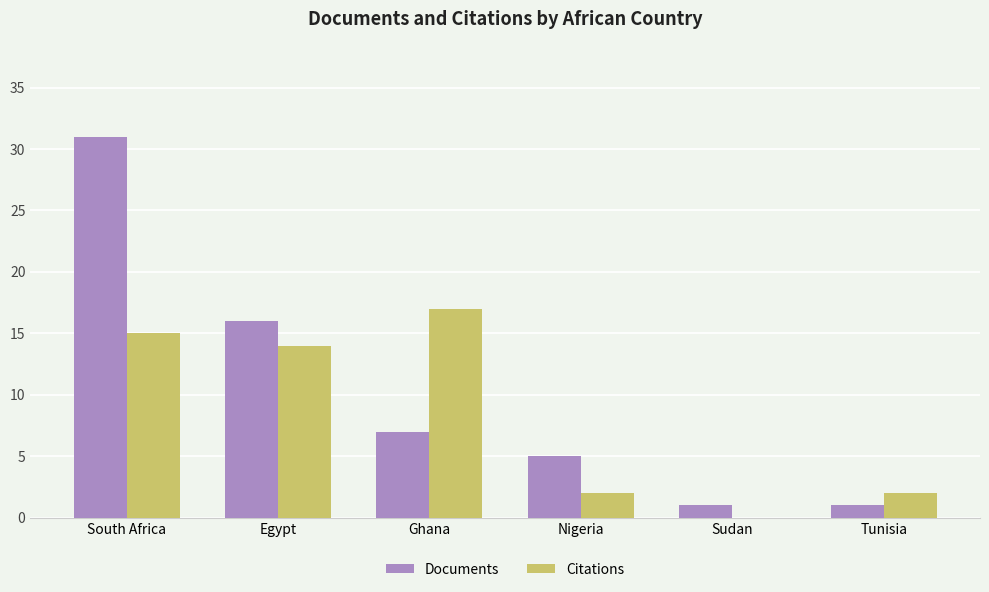

Which series changed the most between South Africa and Sudan?

Documents